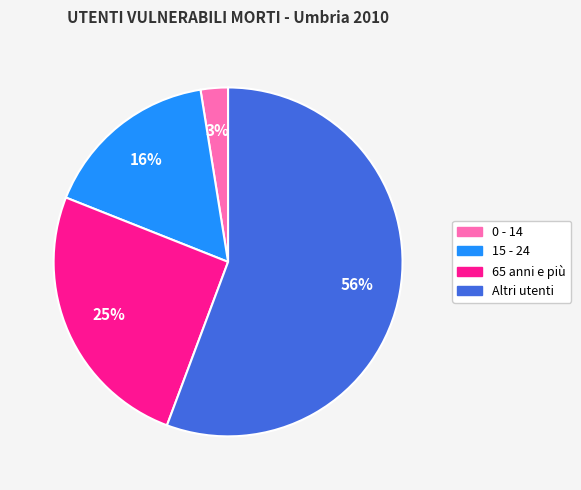

To the nearest percent, what percentage of the pie is Altri utenti?

56%